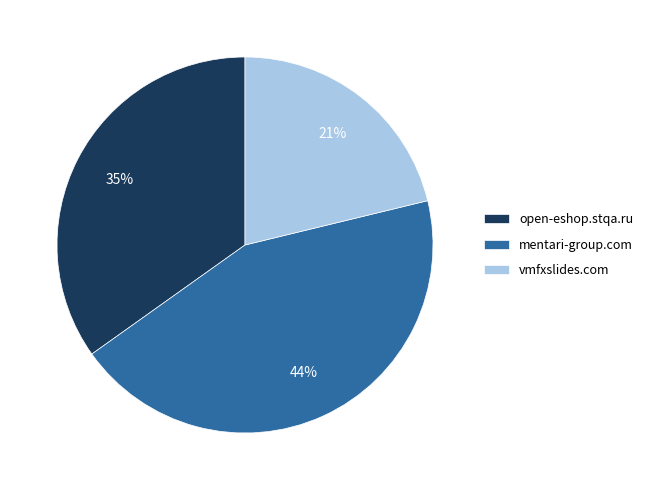

To the nearest percent, what is the difference between the mentari-group.com and open-eshop.stqa.ru slice percentages?

9%